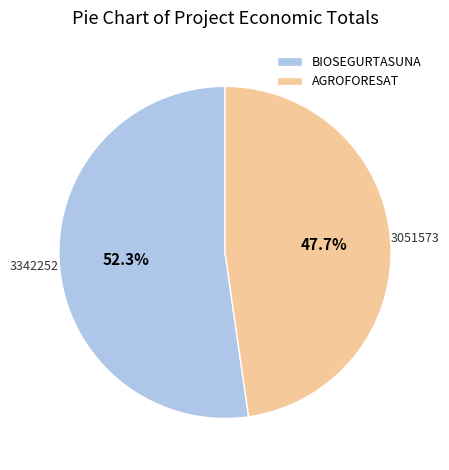

Between BIOSEGURTASUNA and AGROFORESAT, which is larger?

BIOSEGURTASUNA